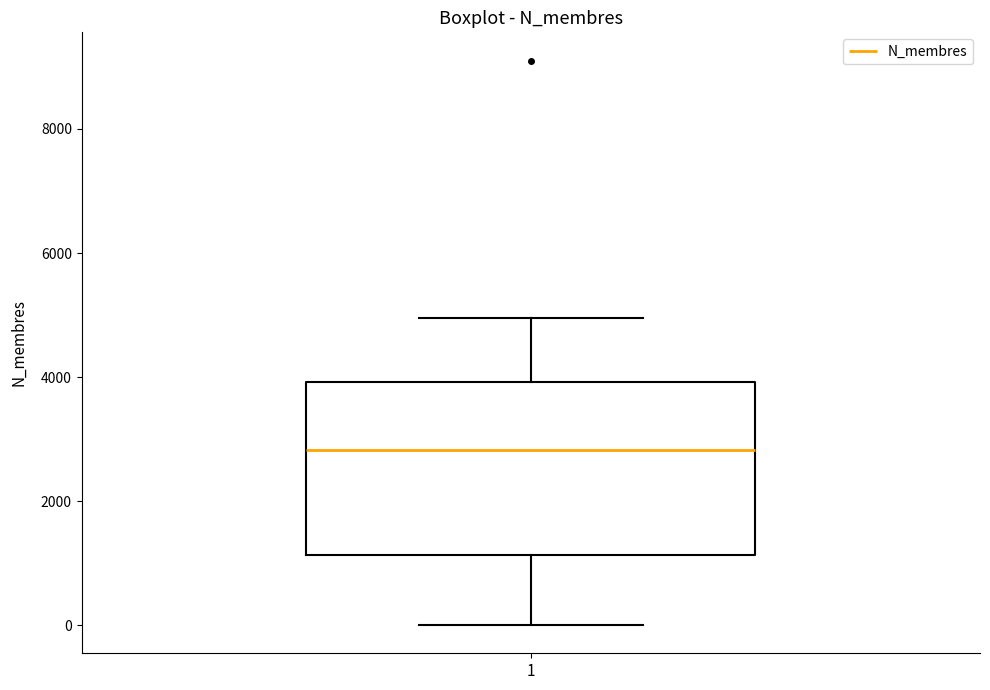

Transcribe this box plot: give where the median line is, the range the box spans, and where the two whiskers end, as read against the y-axis. The values are not printed on the chart, so give them approximately, as read against the axis.

median 2800, box 1200 to 4000, whiskers 0 to 5000